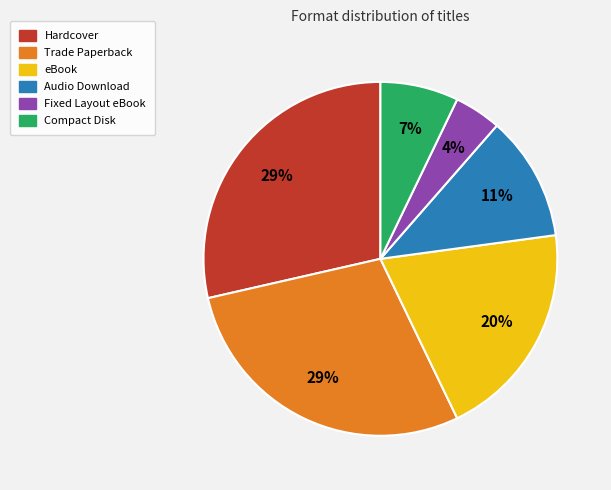

Does eBook represent more than half of the total?

No